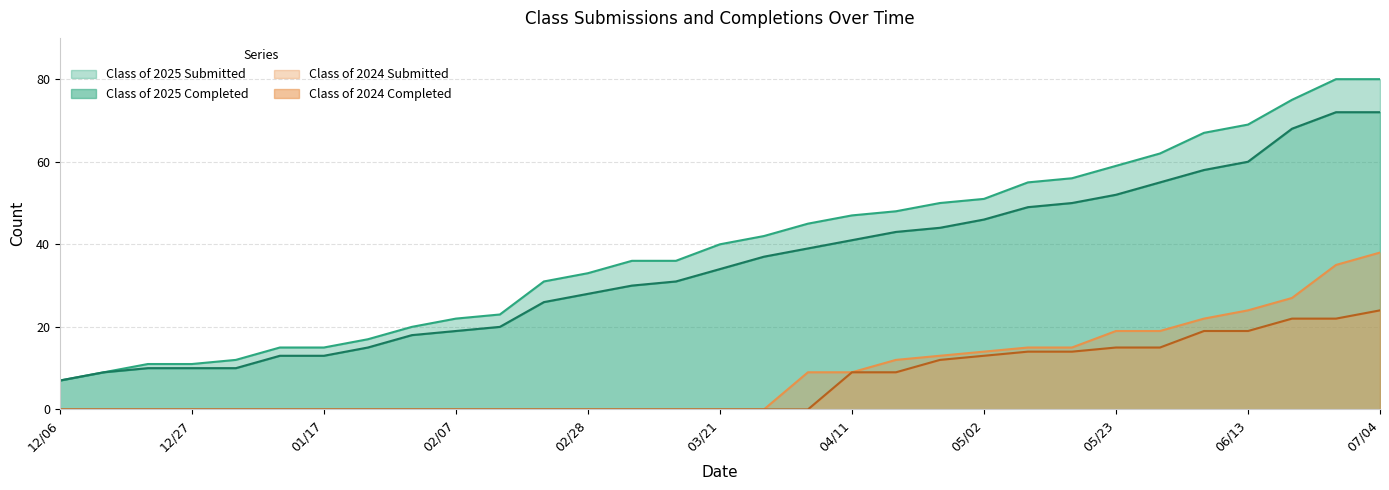

What is the average value of the Class of 2025 Completed series?

35